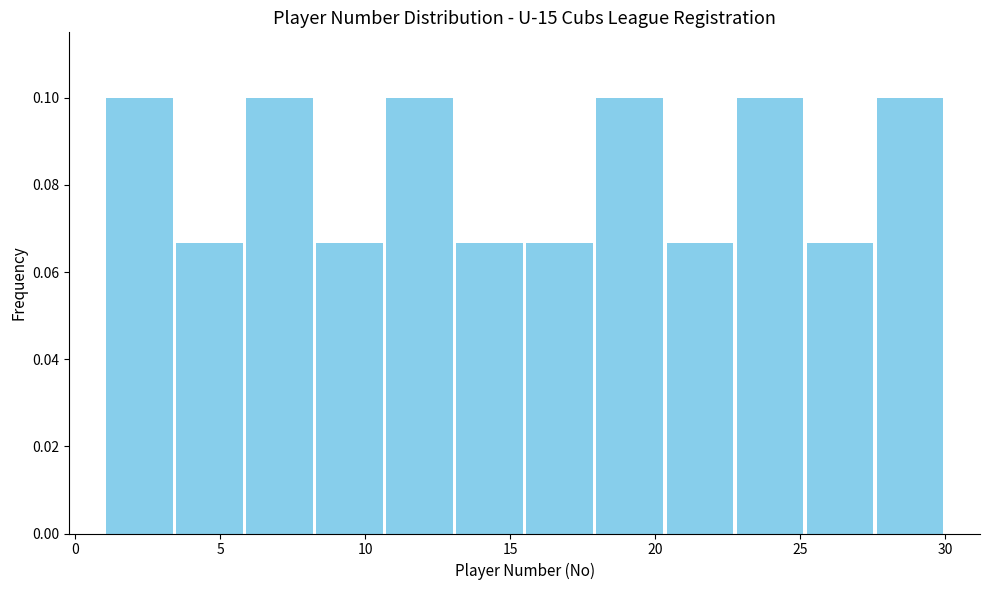

Reading left to right, transcribe this chart: for each bar, give the range it covers on the x-axis and its height. Neither the bar edges nor the heights are printed on the chart, so give them approximately, as read against the axes.

1.0 to 3.5: 0.100
3.5 to 6.0: 0.066
6.0 to 8.5: 0.100
8.5 to 10.5: 0.066
10.5 to 13.0: 0.100
13.0 to 15.5: 0.066
15.5 to 18.0: 0.066
18.0 to 20.5: 0.100
20.5 to 23.0: 0.066
23.0 to 25.0: 0.100
25.0 to 27.5: 0.066
27.5 to 30.0: 0.100